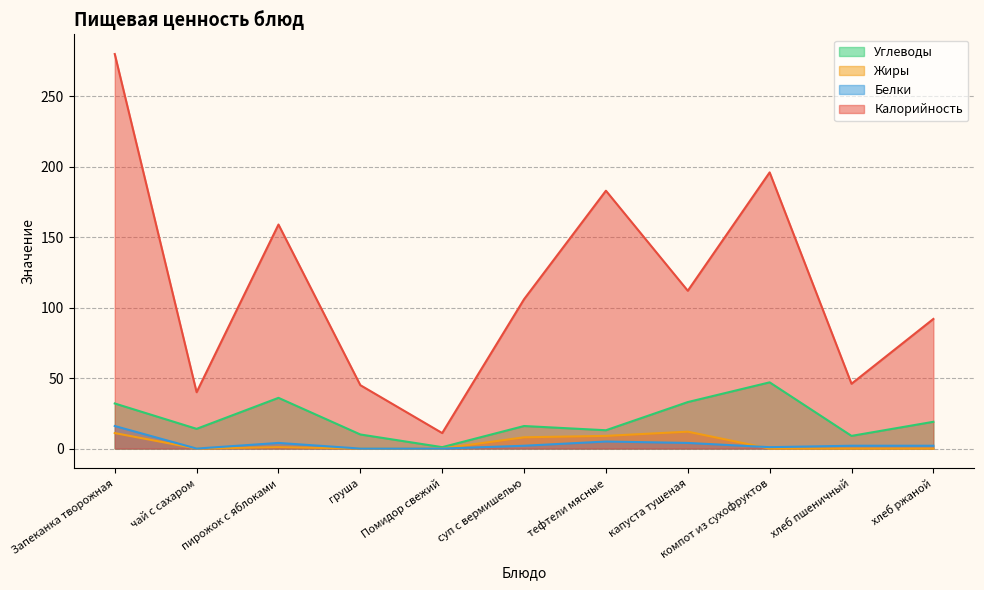

Does the chart display data point markers on the line(s)?

No